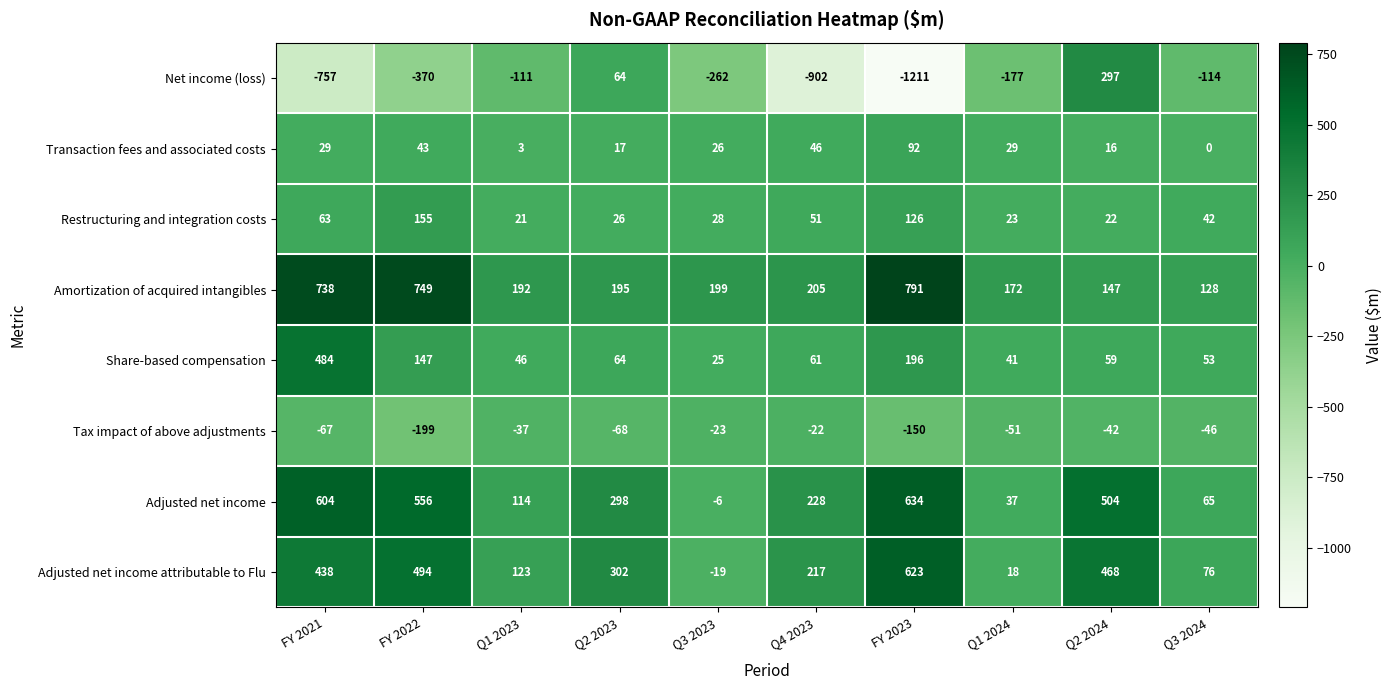

Which series has the largest range (max minus min)?

Net income (loss)